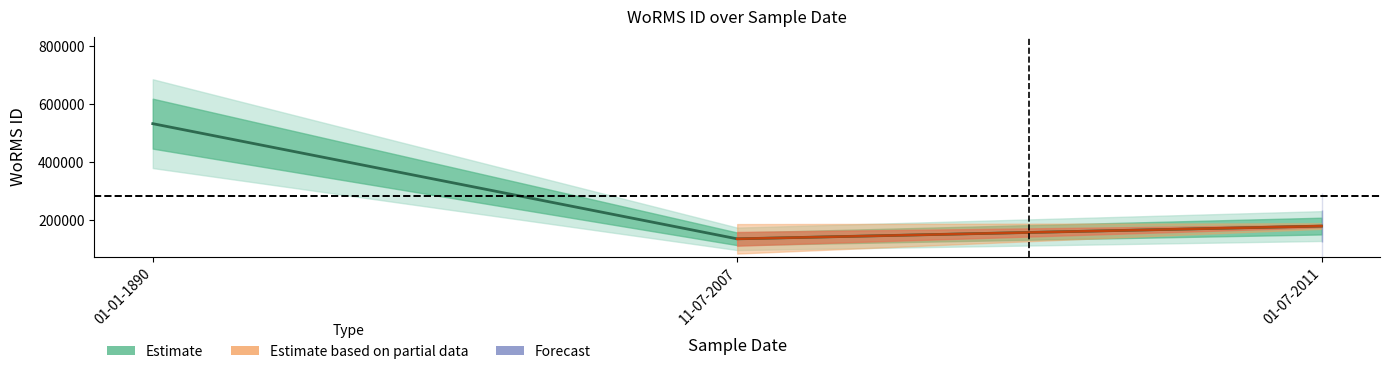

What value does the Estimate series have at 01-07-2011, to the nearest 50?

178600